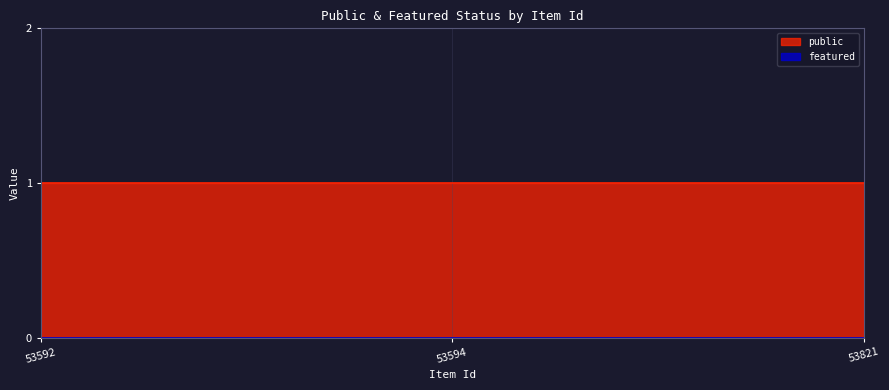

Does the chart display data point markers on the line(s)?

No